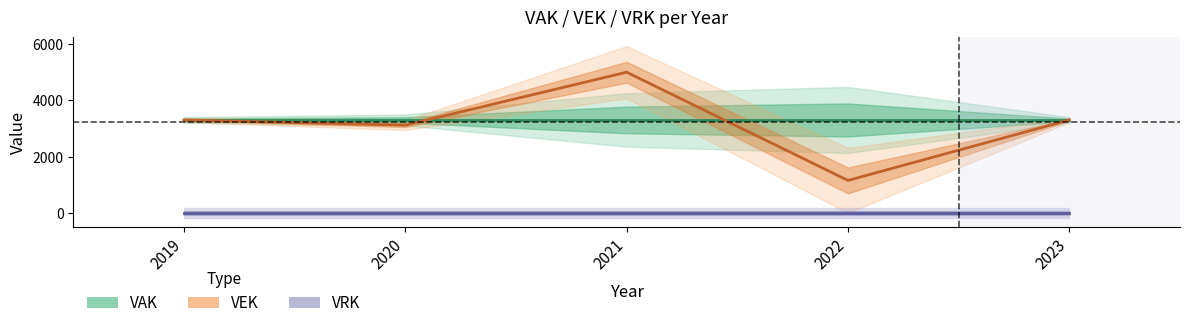

At how many categories does at least one series exceed 3958?

1